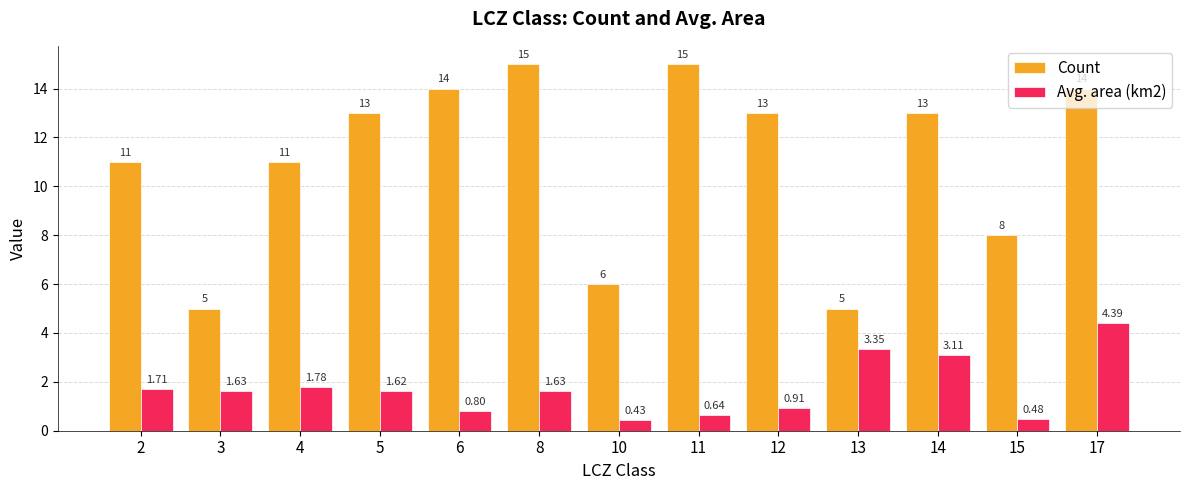

Is it true that Avg. area (km2) equals 0.8 at 6?

True